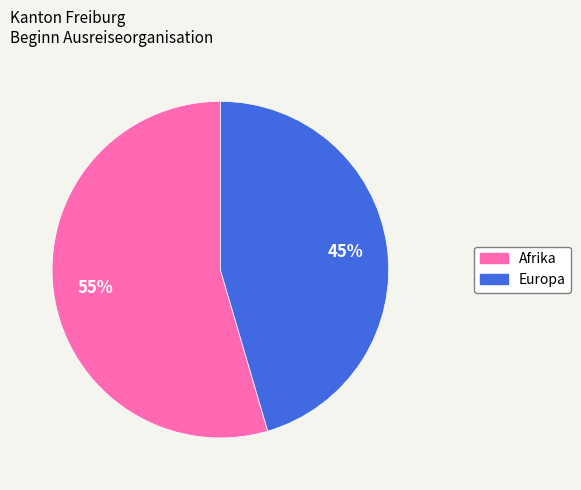

Does any single category account for the majority?

Yes